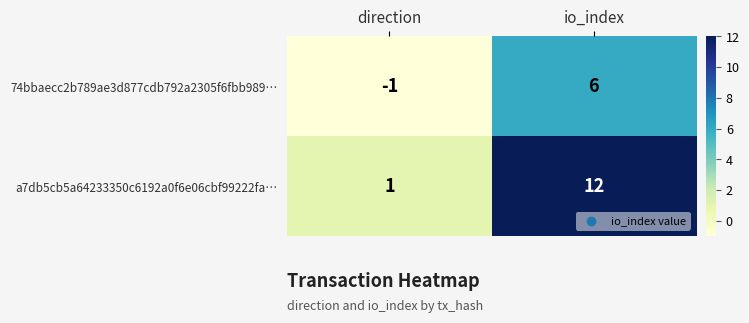

Is the value of 74bbaecc2b789ae3d877cdb792a2305f6fbb989… at io_index greater than the value of a7db5cb5a64233350c6192a0f6e06cbf99222fa… at io_index?

No